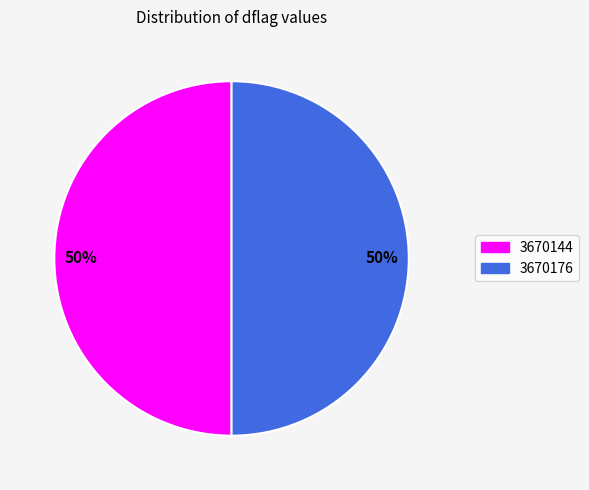

What is the ratio of the value at 3670144 to the value at 3670176?

1.0